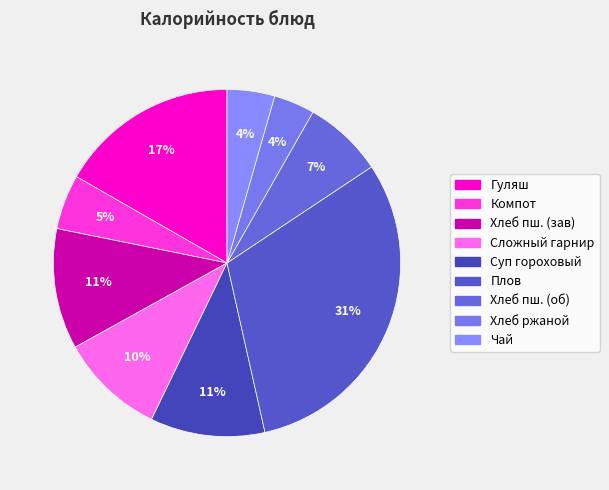

Between Гуляш and Сложный гарнир, which is larger?

Гуляш